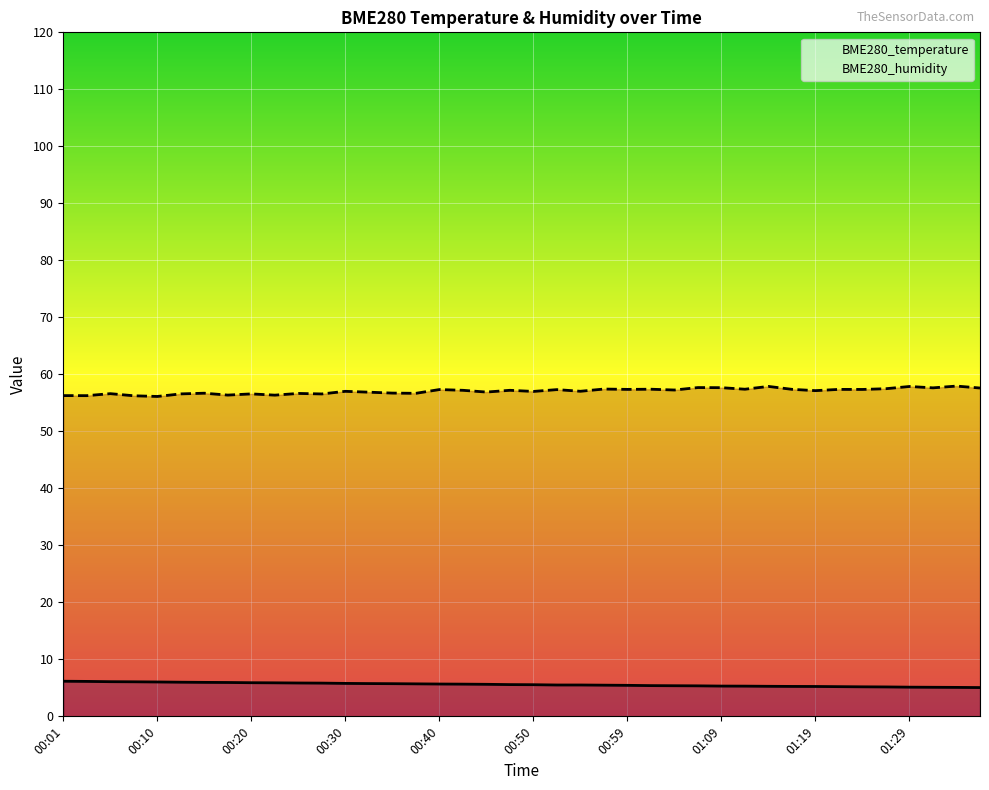

True or false: BME280_humidity and BME280_temperature intersect in this chart.

False